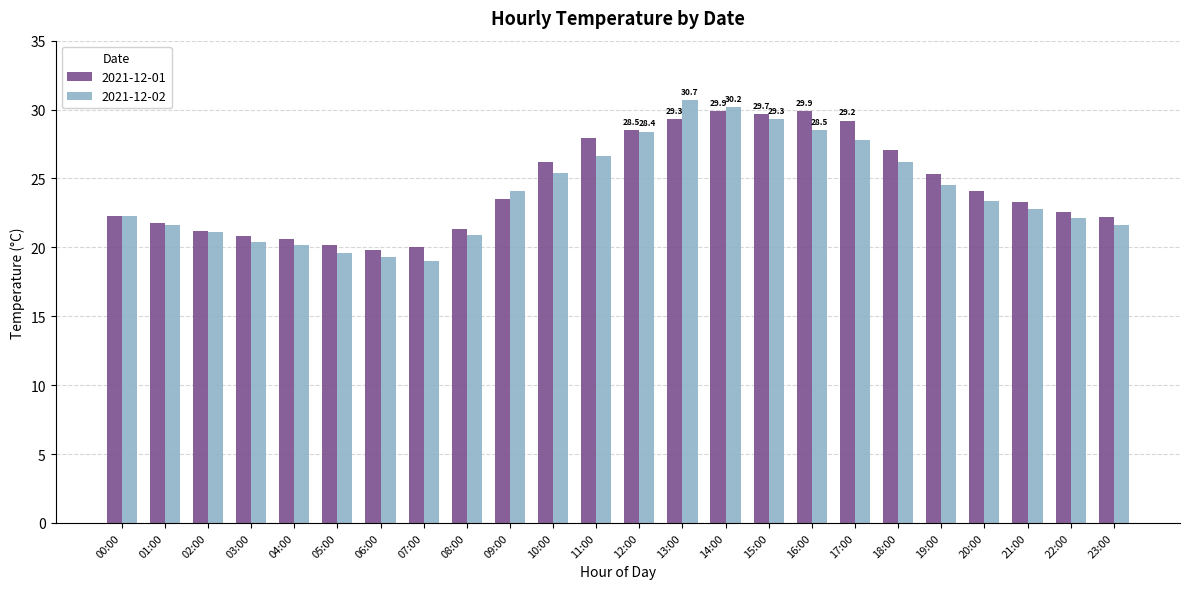

Where does the 2021-12-01 series first go above 23?

09:00